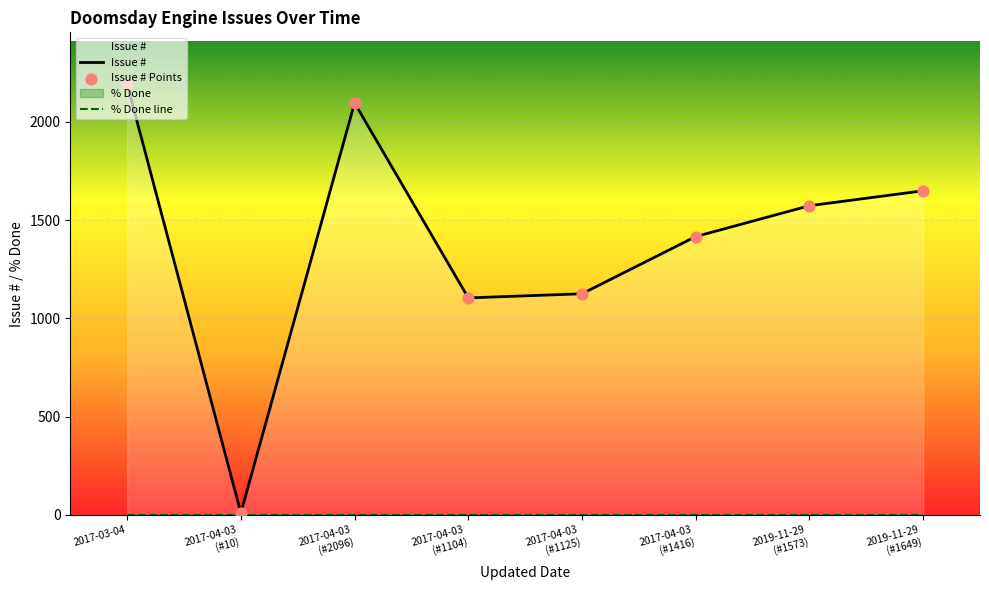

Which series has the widest spread of Y values?

Issue #